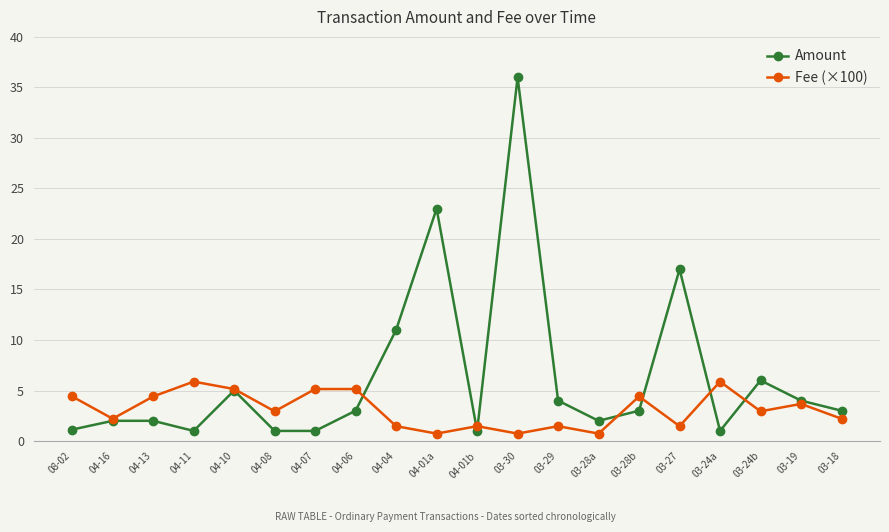

The Fee (×100) series shows 1.5 at 03-27. True or false?

True